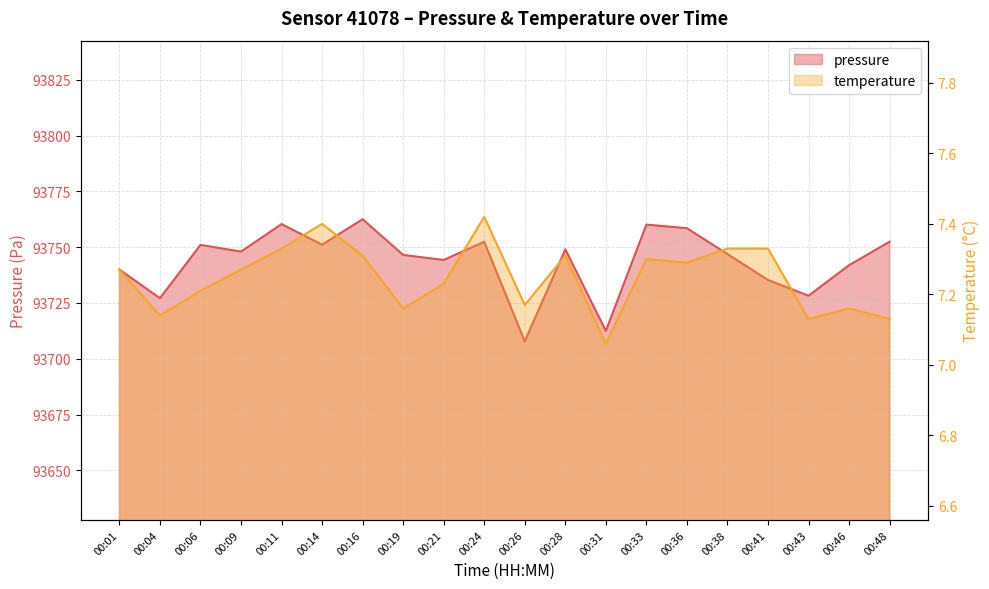

True or false: pressure and temperature intersect in this chart.

False